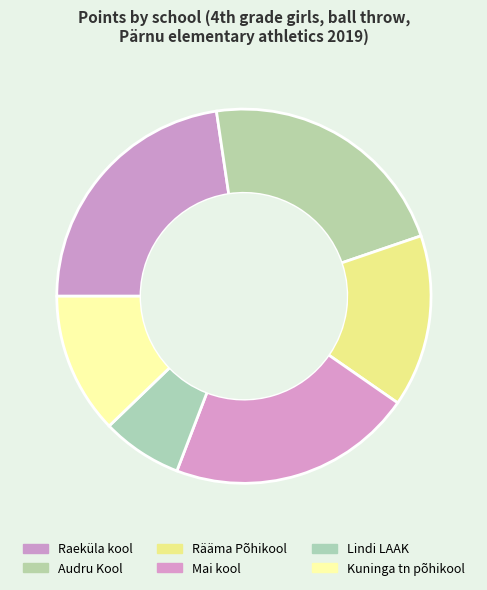

Between Audru Kool and Rääma Põhikool, which is larger?

Audru Kool